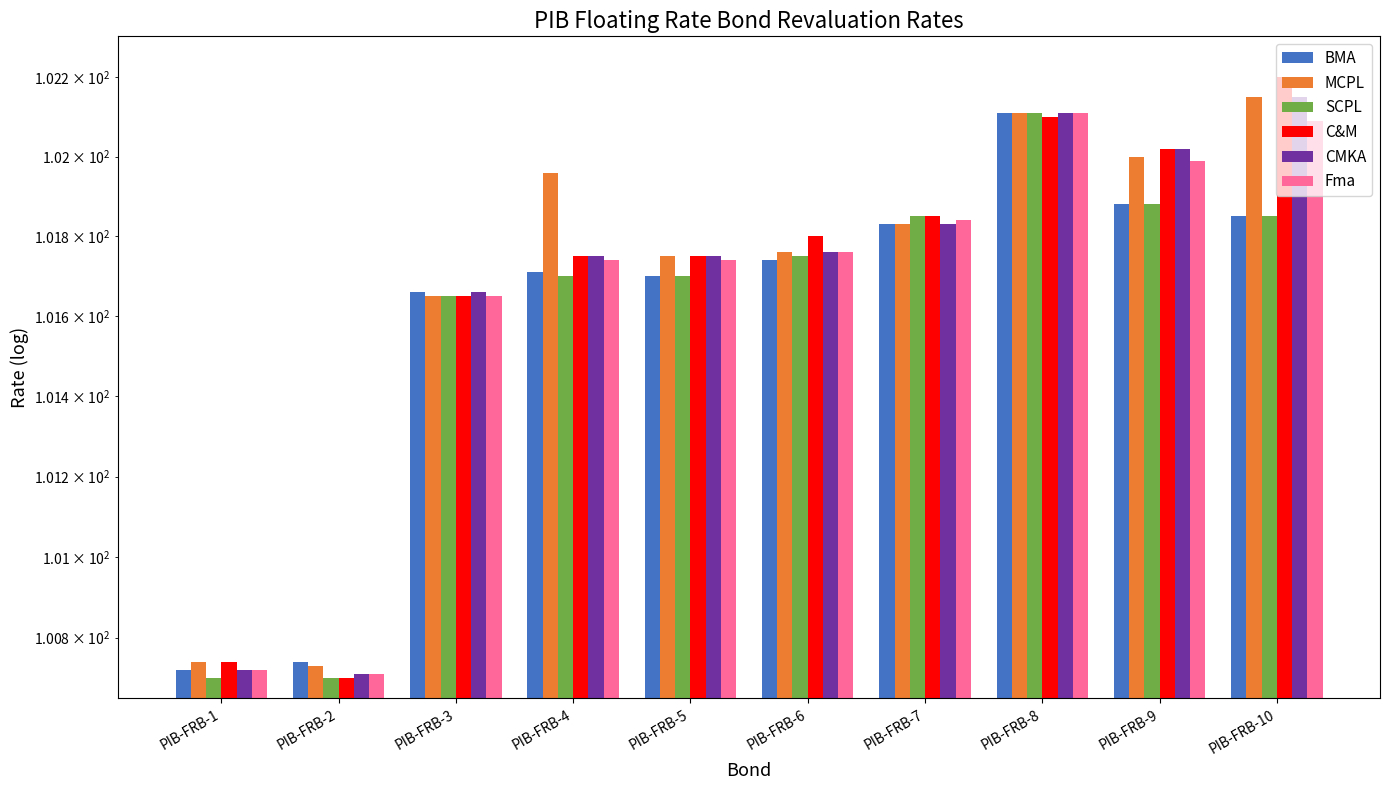

What is the difference between the second highest and minimum values in the BMA series?

1.2